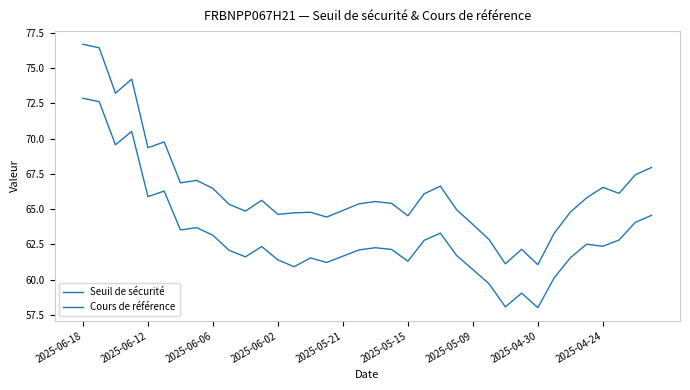

Where does the Cours de référence series first go above 65?

2025-06-18